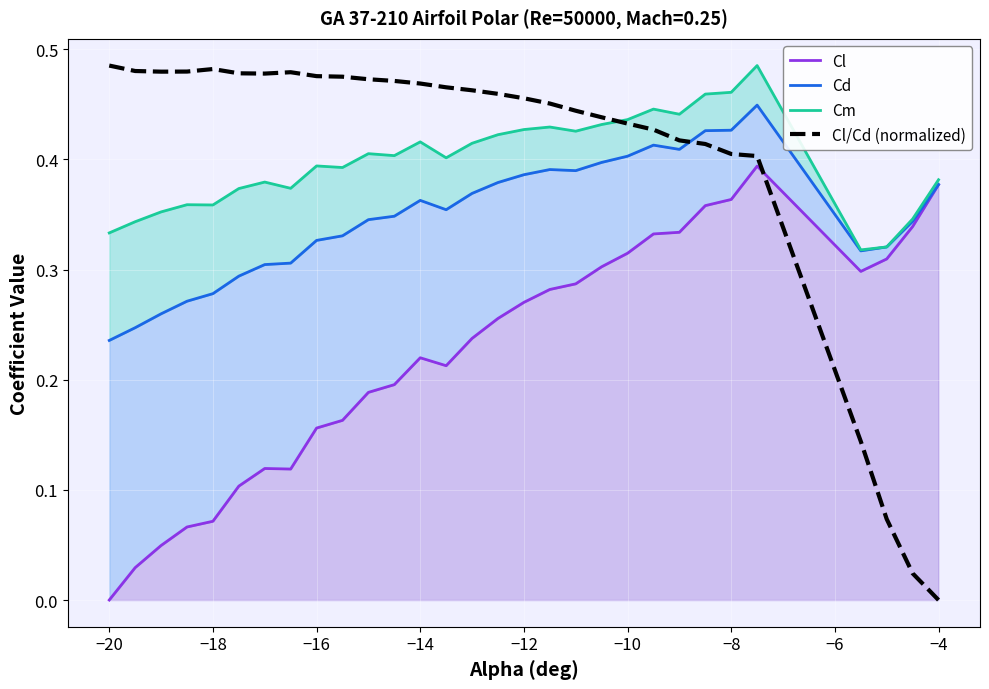

Which category has the lowest value in the Cl/Cd (normalized) series?

−4